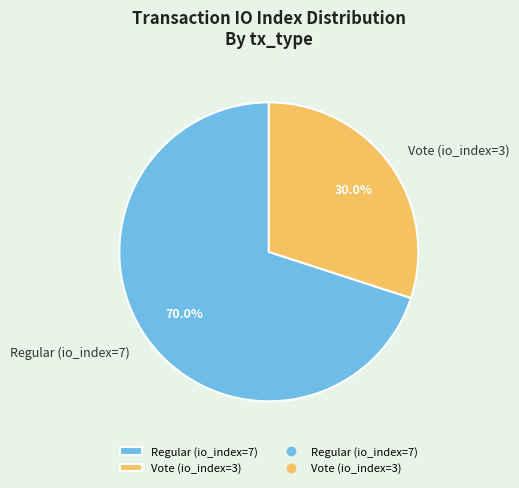

To the nearest percent, what percentage of the pie is Regular (io_index=7)?

70%